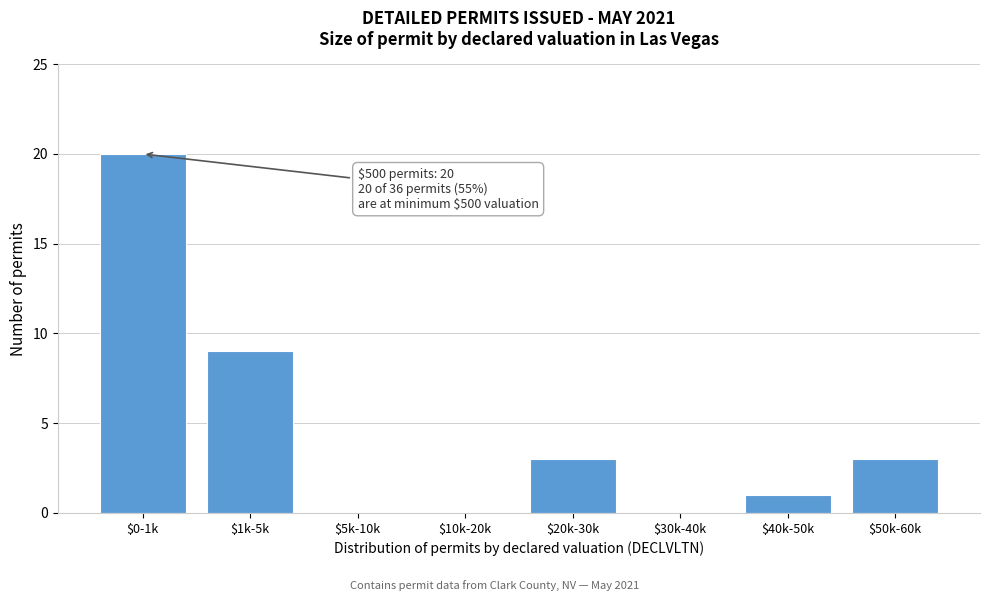

What is the greatest value displayed?

20